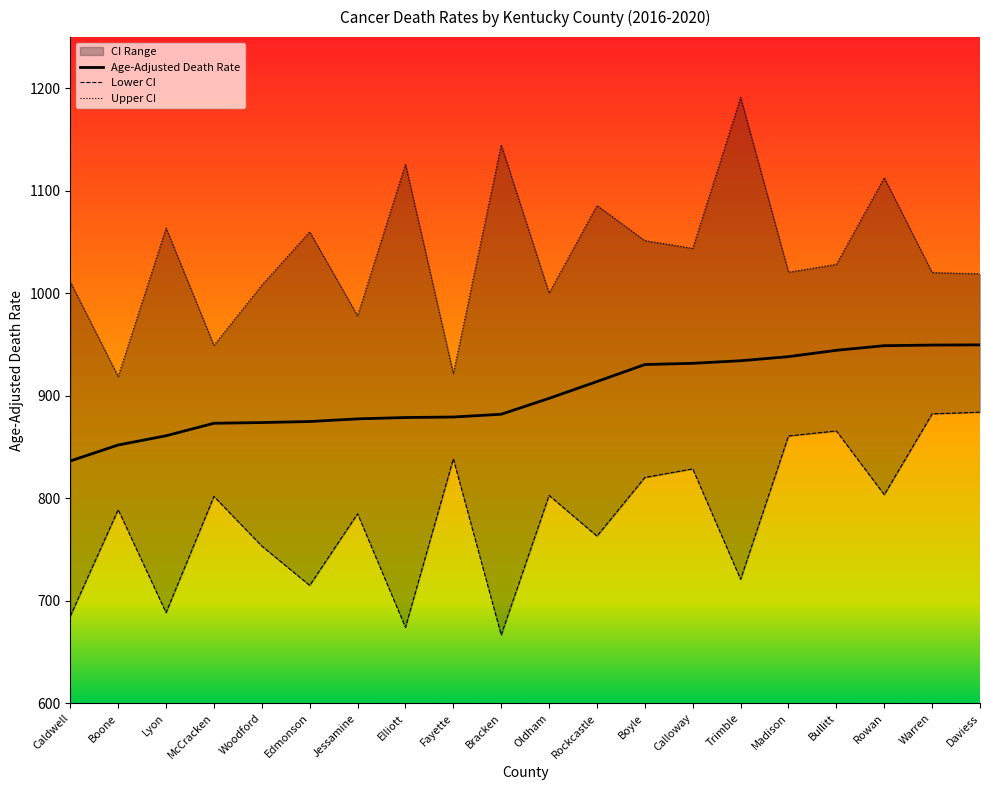

True or false: Age-Adjusted Death Rate and Upper CI cross at least once.

False